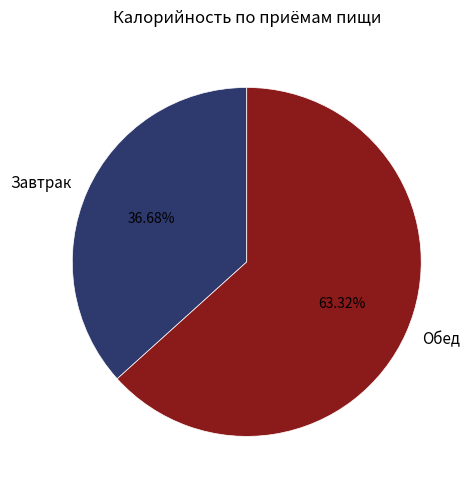

How many segments does this pie chart have?

2